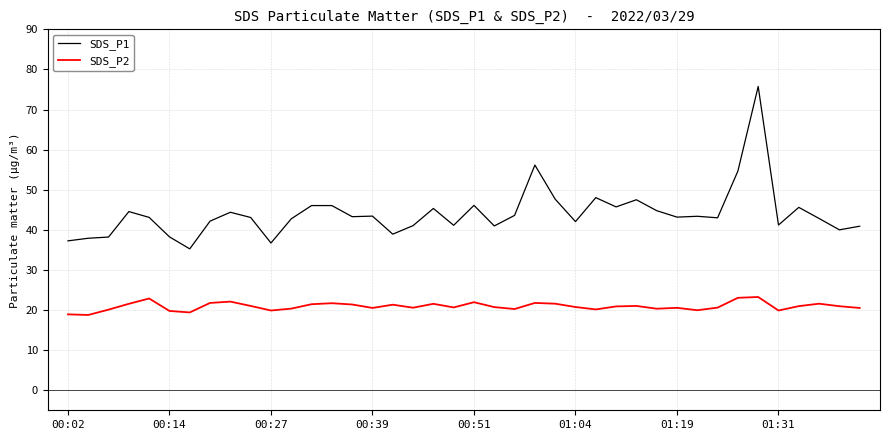

Does the chart display data point markers on the line(s)?

No